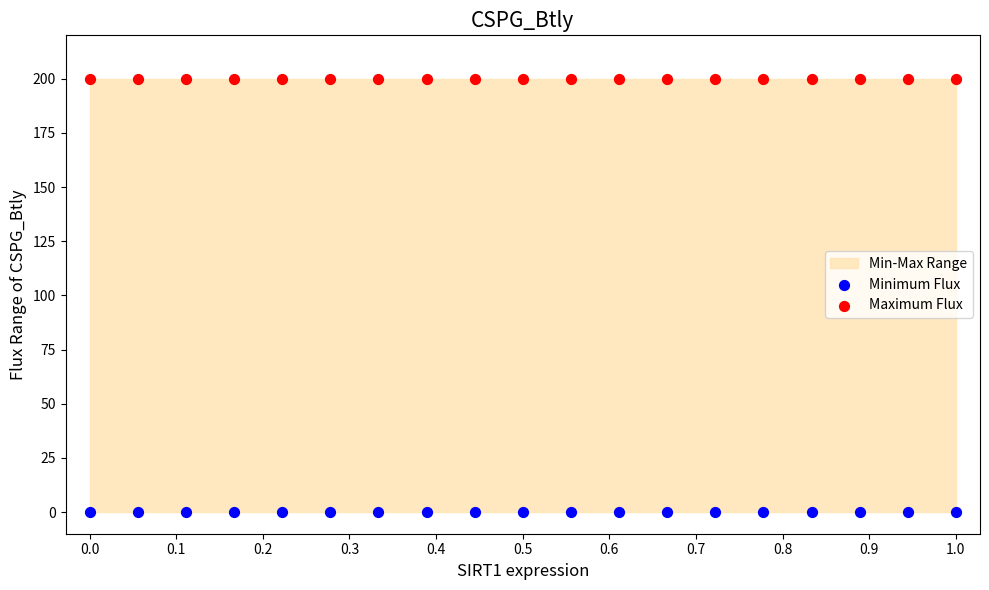

Which series contains the highest Y value?

Maximum Flux